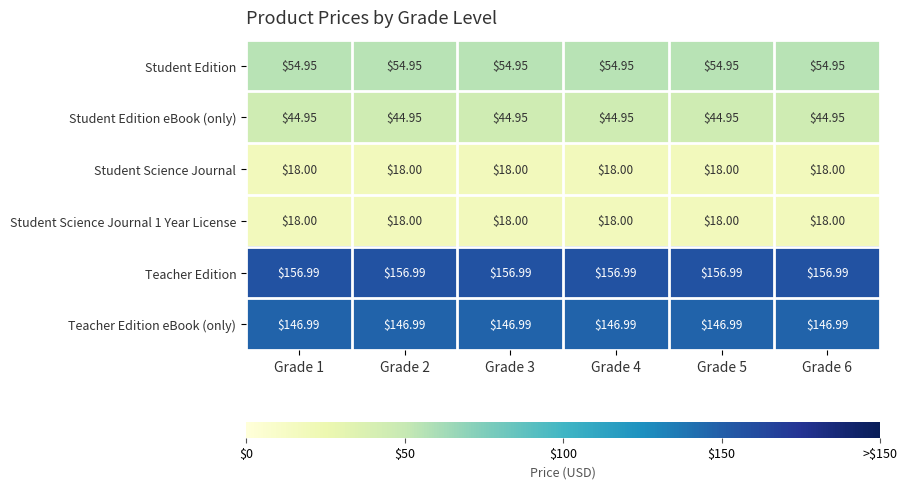

Which series has the largest total across all categories?

Teacher Edition